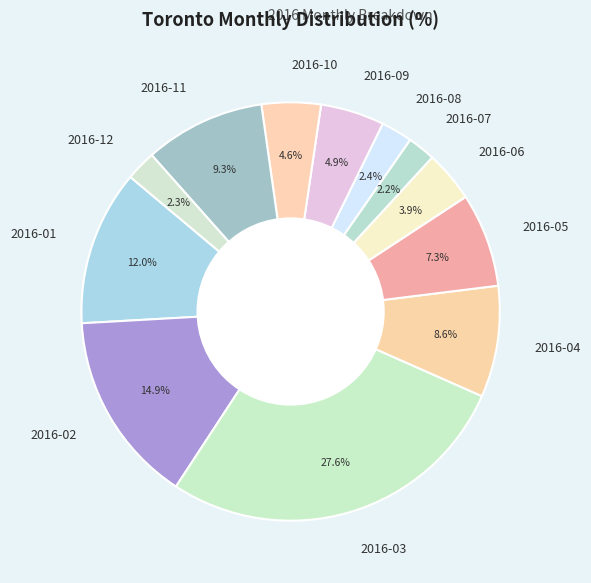

Is 2016-06 the majority of the pie?

No